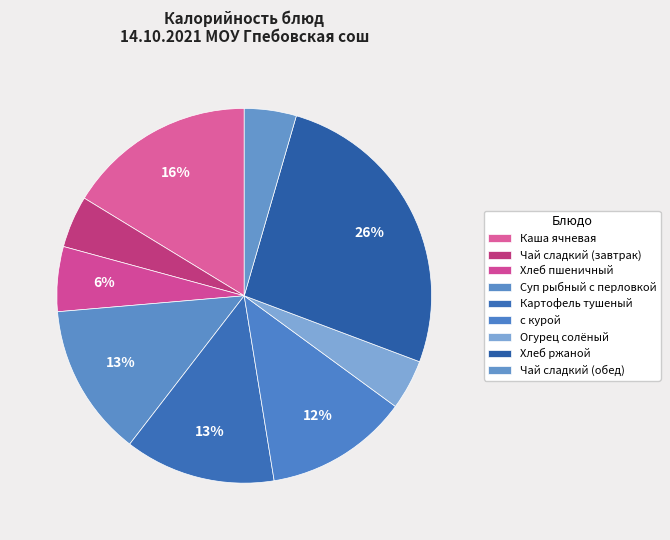

Count the number of slices in the pie.

9